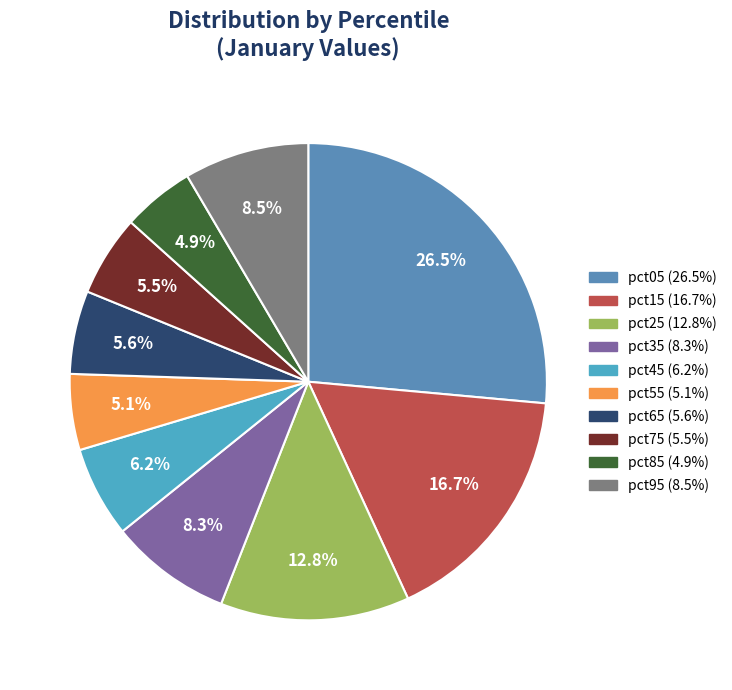

To the nearest percent, what is the combined percentage of pct55 and pct65?

11%